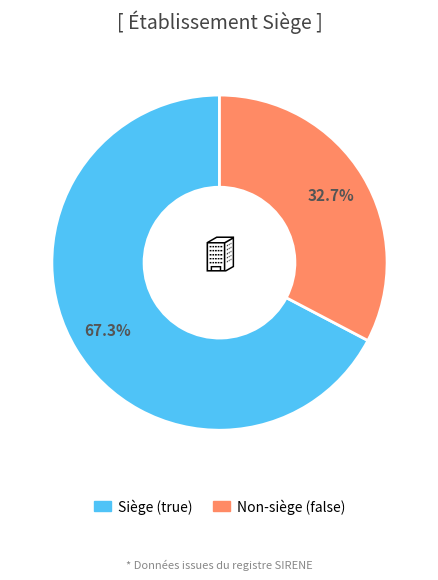

Is there any slice that represents more than half of the pie?

Yes